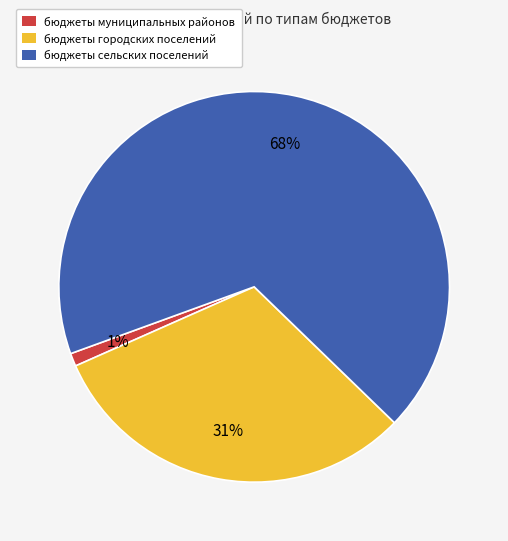

To the nearest percent, what portion does бюджеты городских поселений represent?

31%